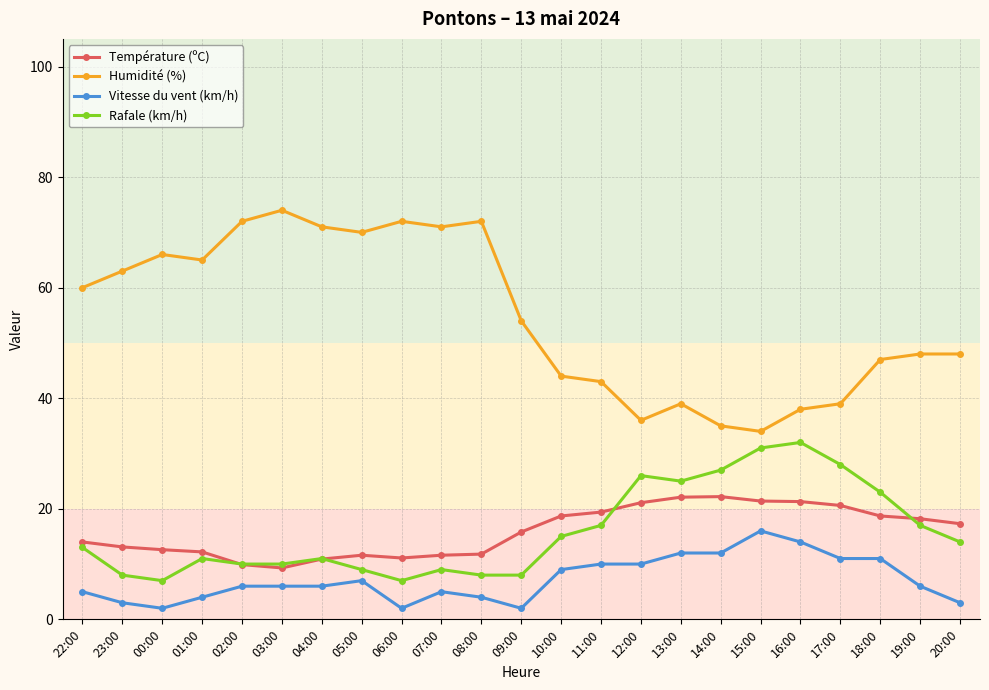

At which category does Humidité (%) reach its first local peak?

00:00